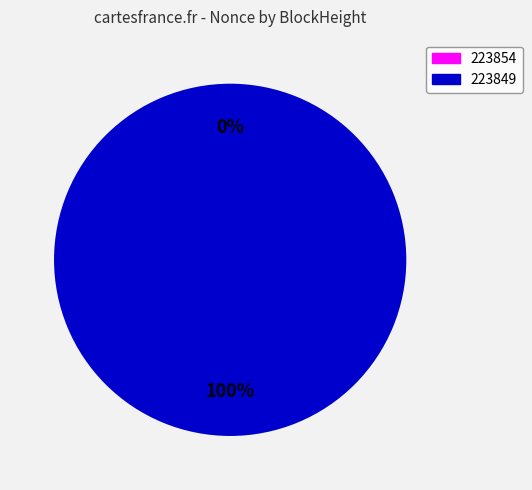

Rank the categories by value from lowest to highest.

223854, 223849